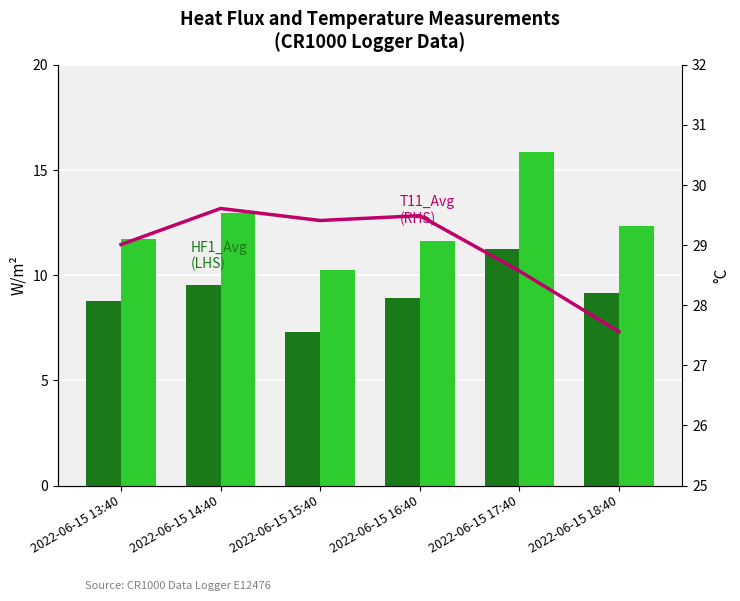

Reading right to left, list all the values displayed in this chart.

HF1_Avg (LHS): 2022-06-15 18:40=9.2	2022-06-15 17:40=11.2	2022-06-15 16:40=8.9	2022-06-15 15:40=7.3	2022-06-15 14:40=9.5	2022-06-15 13:40=8.8
HF2_Avg (LHS): 2022-06-15 18:40=12.3	2022-06-15 17:40=15.9	2022-06-15 16:40=11.6	2022-06-15 15:40=10.2	2022-06-15 14:40=13.0	2022-06-15 13:40=11.7
T11_Avg (RHS): 2022-06-15 18:40=27.6	2022-06-15 17:40=28.6	2022-06-15 16:40=29.5	2022-06-15 15:40=29.4	2022-06-15 14:40=29.6	2022-06-15 13:40=29.0